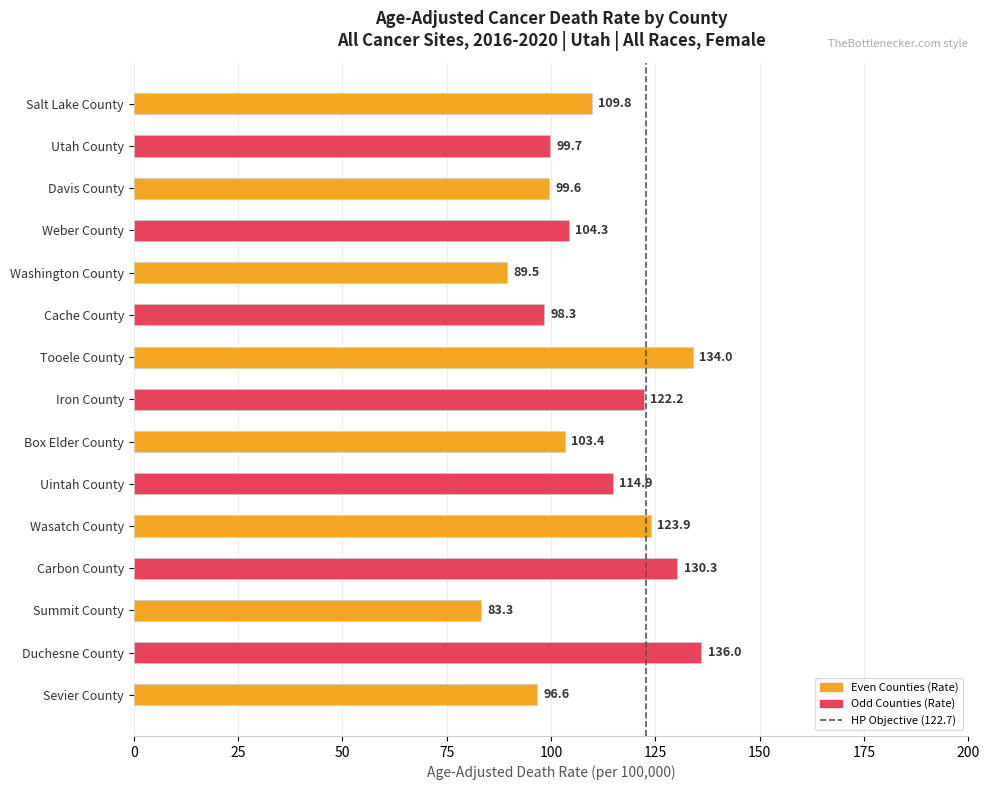

Reading top to bottom, transcribe all the data shown in this chart.

Salt Lake County=109.8	Utah County=99.7	Davis County=99.6	Weber County=104.3	Washington County=89.5	Cache County=98.3	Tooele County=134.0	Iron County=122.2	Box Elder County=103.4	Uintah County=114.9	Wasatch County=123.9	Carbon County=130.3	Summit County=83.3	Duchesne County=136.0	Sevier County=96.6